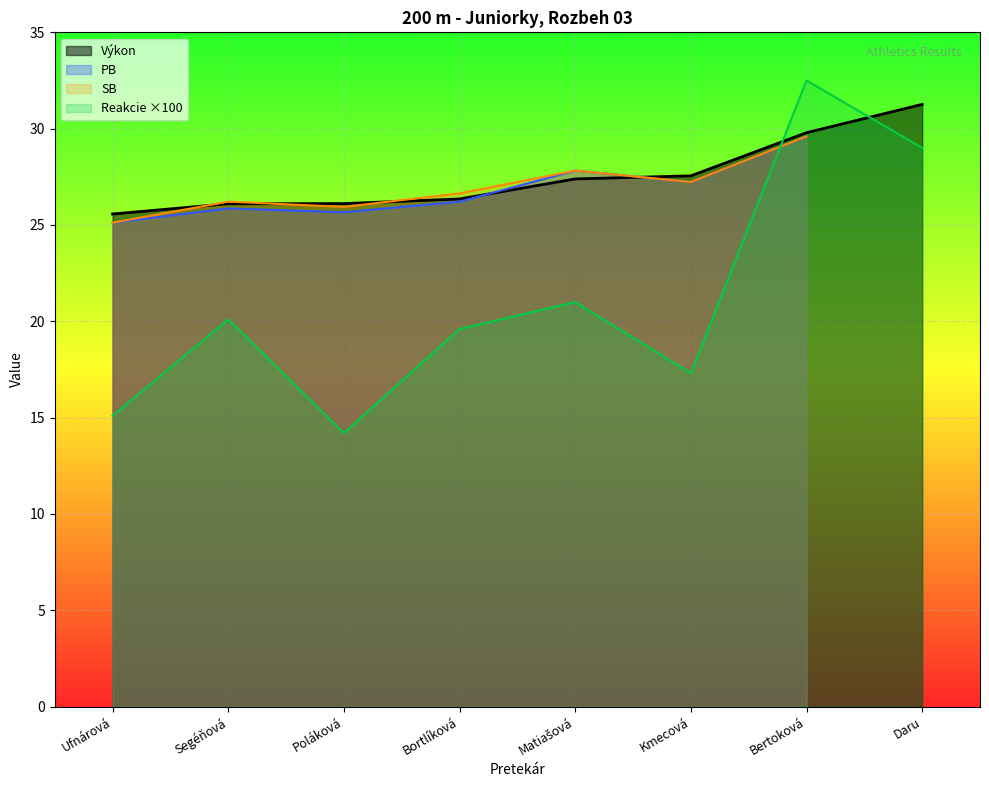

At which label does Výkon reach its peak?

Daru